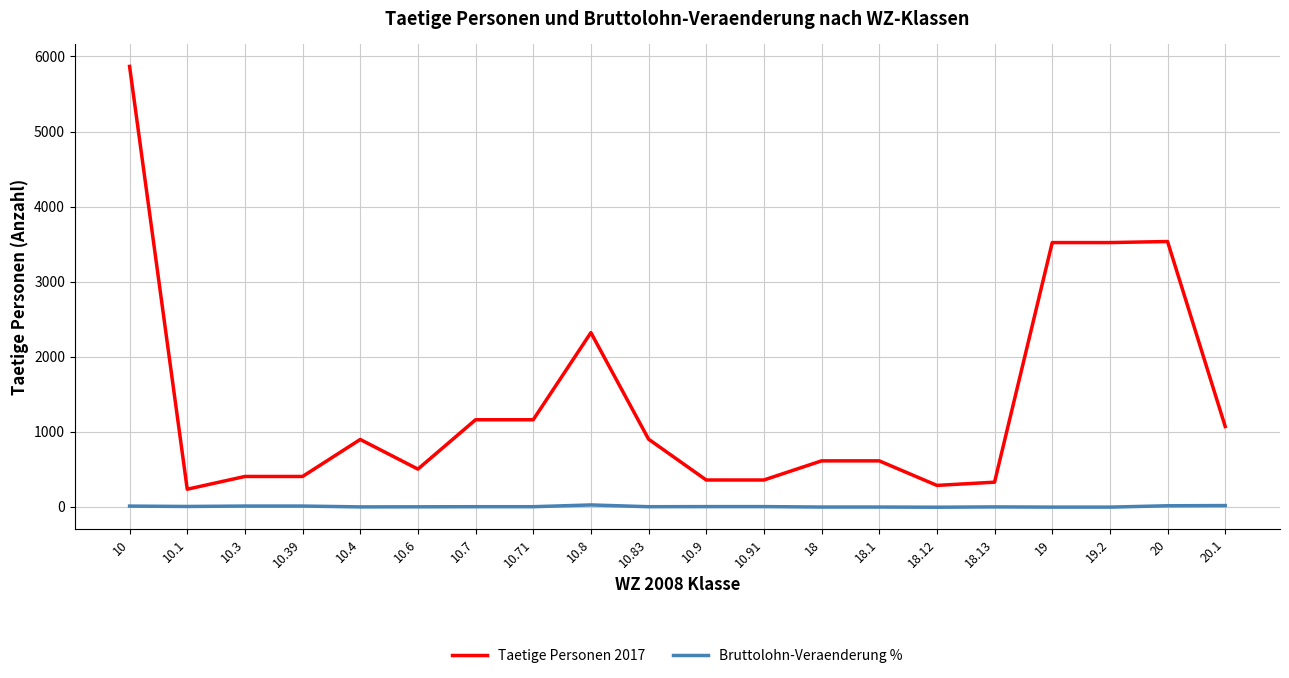

What is the maximum value shown in the chart?

5868.0